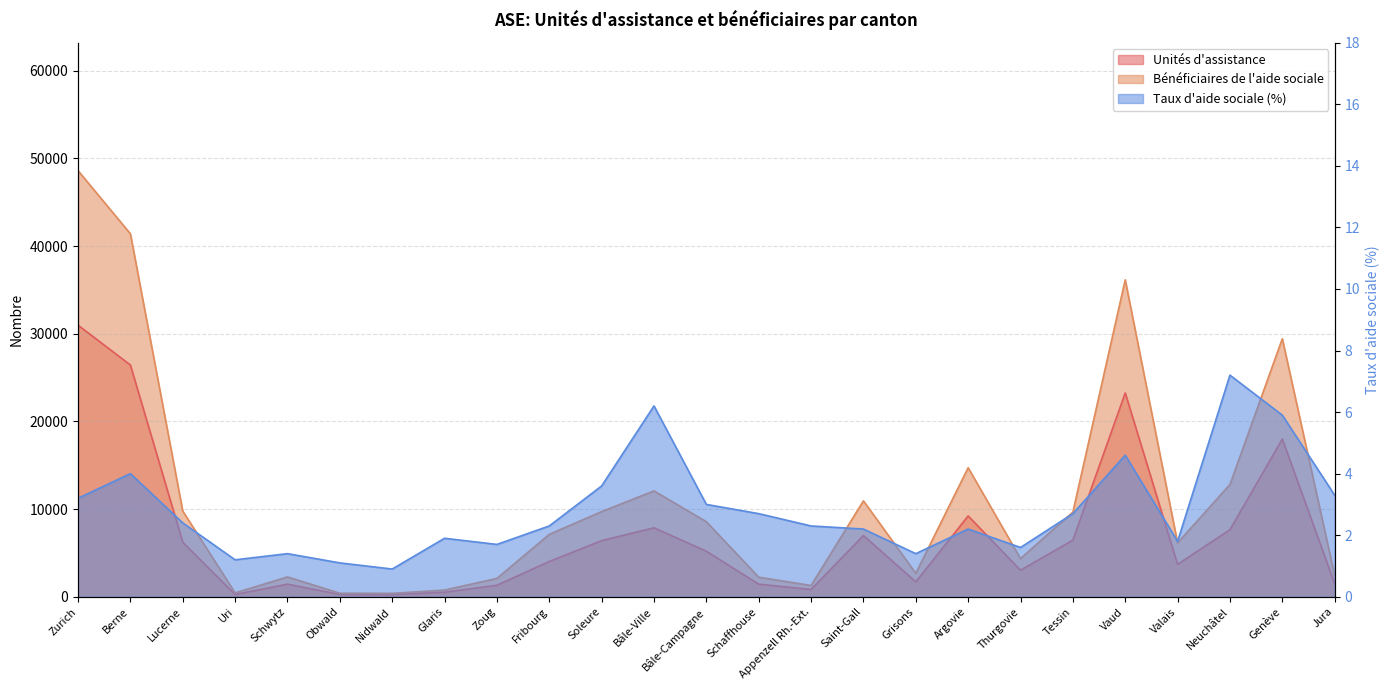

Rank the series at Obwald from lowest to highest value.

Taux d'aide sociale (%), Unités d'assistance, Bénéficiaires de l'aide sociale